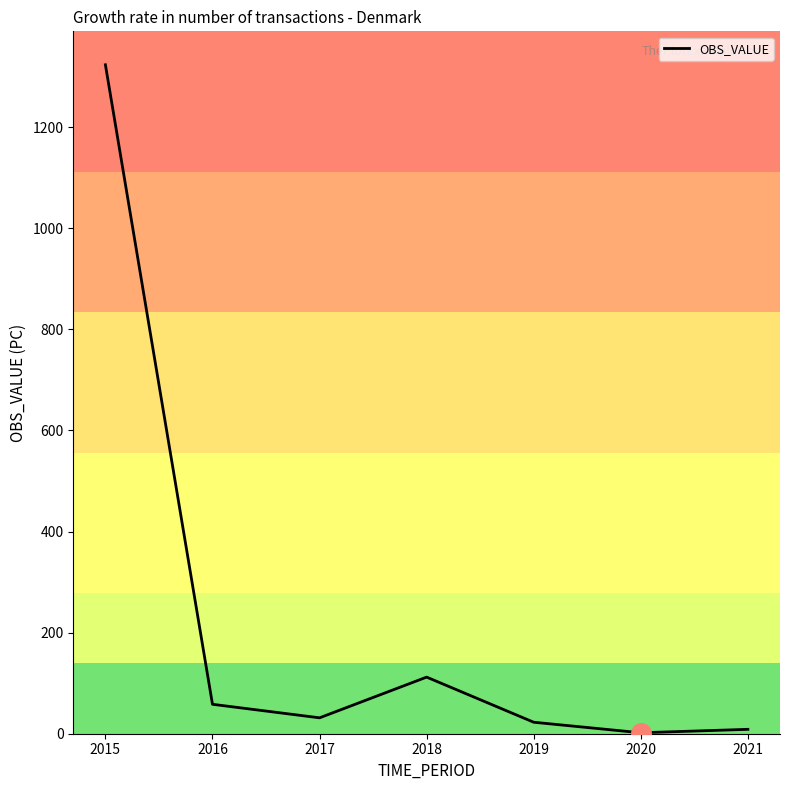

True or false: the data has more than 1 interior local peaks.

False